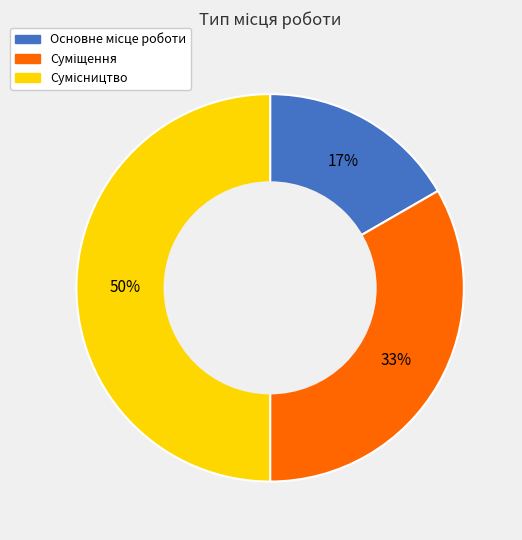

To the nearest percent, what is the difference between the largest and smallest slice percentages?

33%